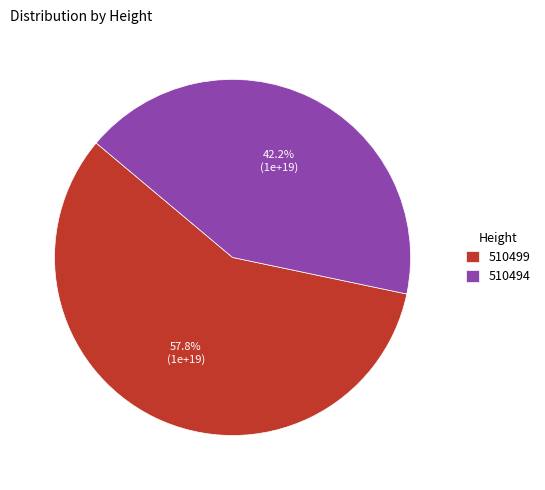

To the nearest percent, what is the difference between the 510494 and 510499 slice percentages?

16%